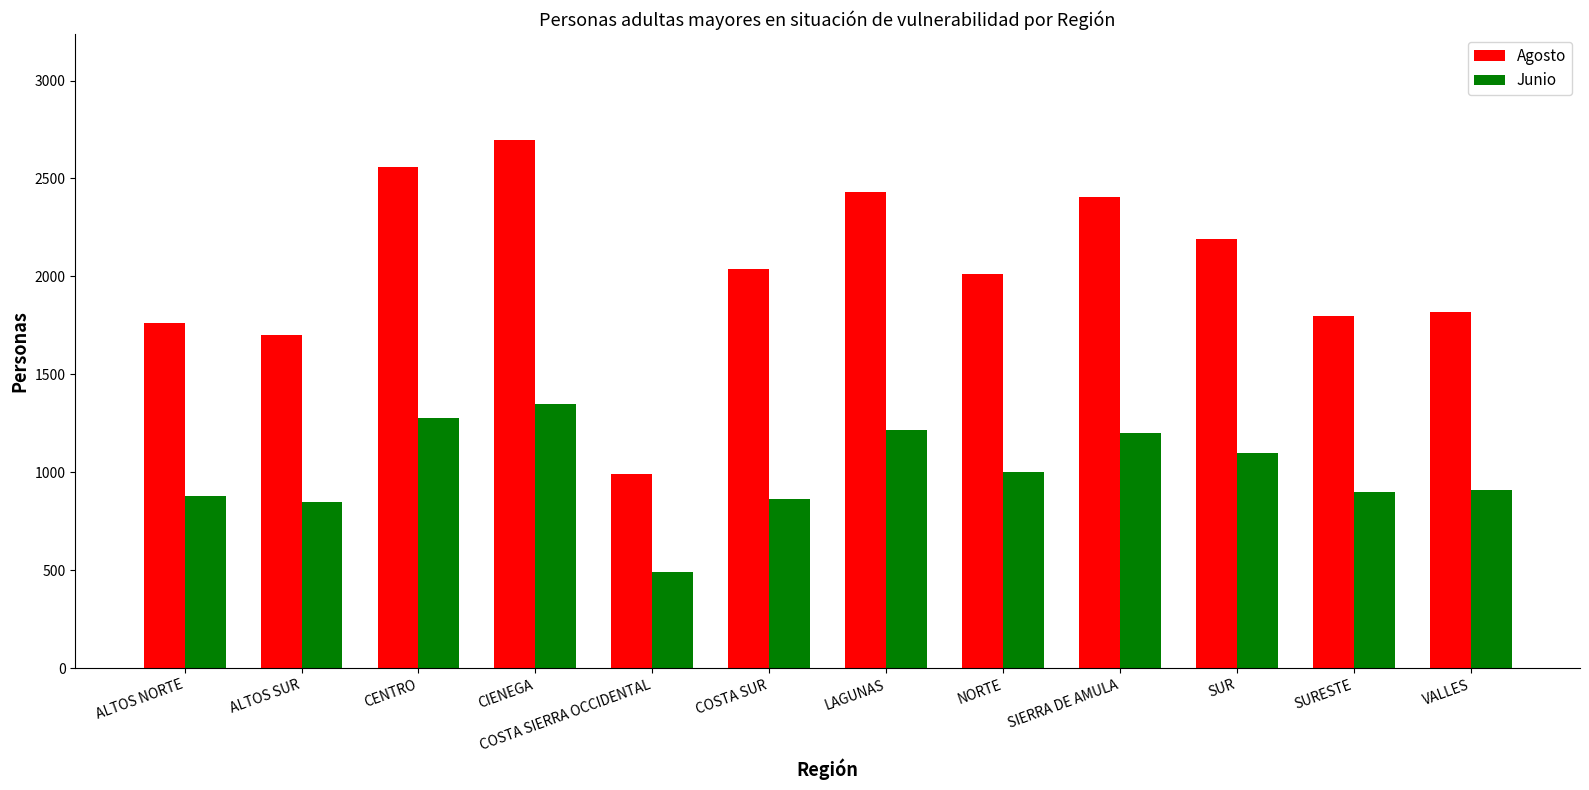

Which category has the highest value in the Agosto series?

CIENEGA